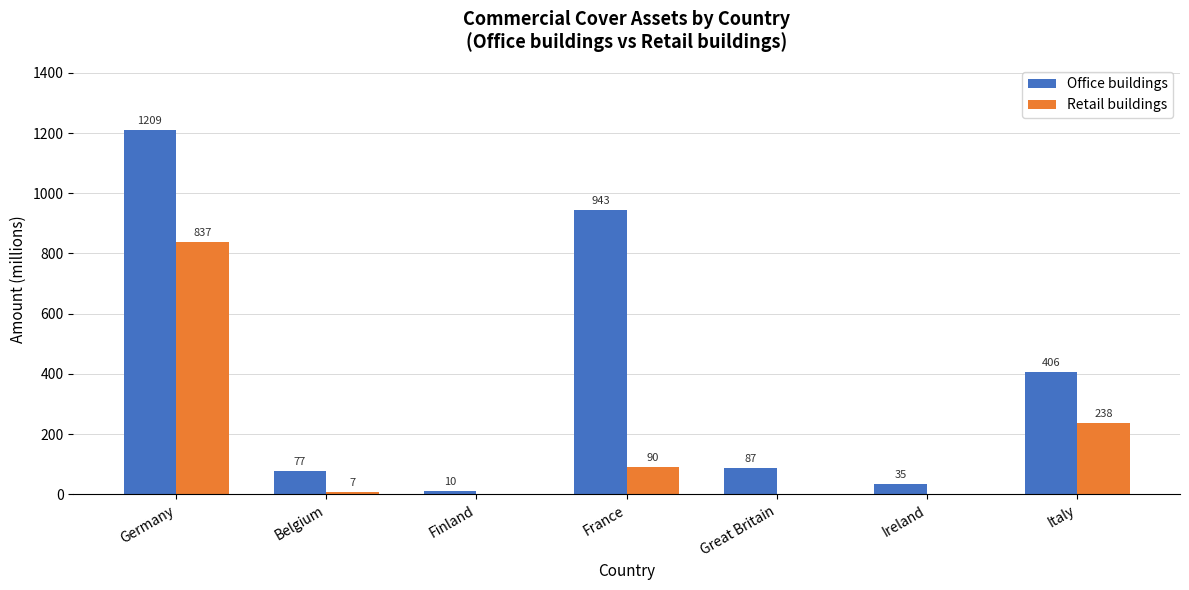

Is the value of Retail buildings at Great Britain greater than the value of Office buildings at Belgium?

No